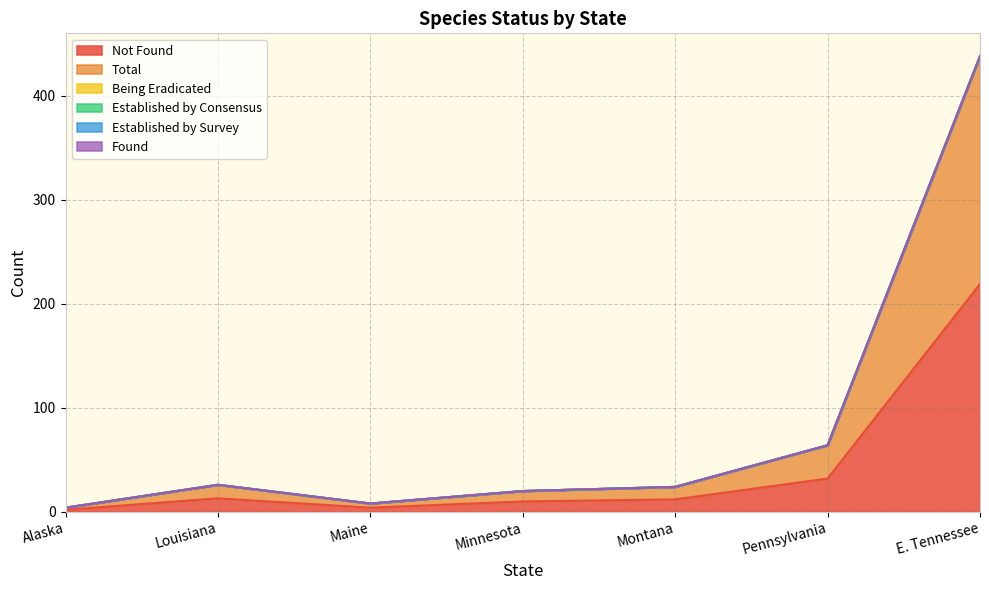

Which series has the largest total across all categories?

Not Found